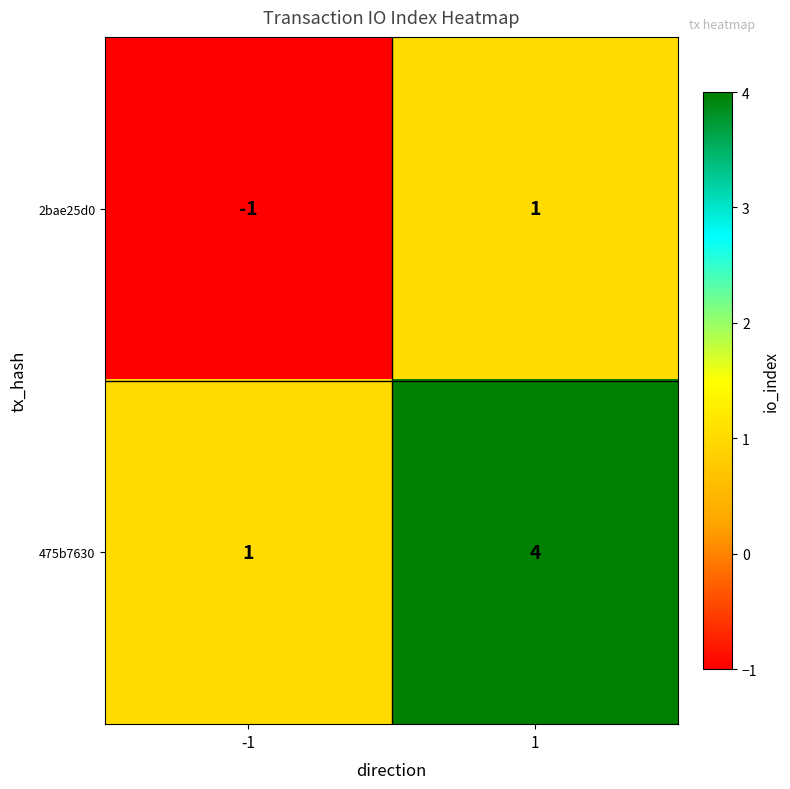

Reading left to right, what are all the values shown in this chart?

2bae25d0: -1	1
475b7630: 1	4